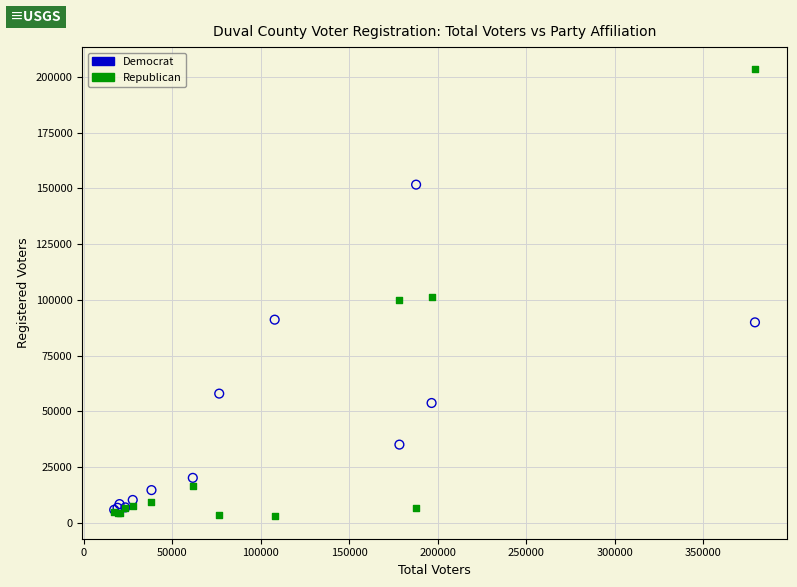

Which series reaches the minimum Y coordinate?

Republican